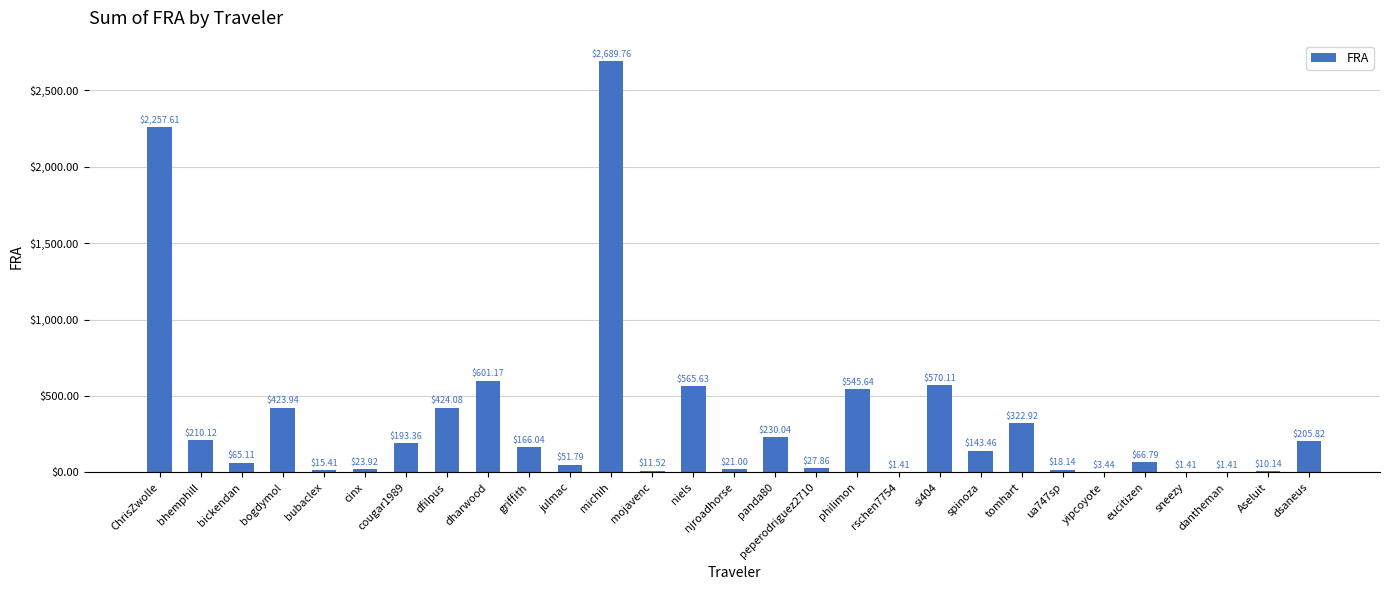

What is the average value?

340.3